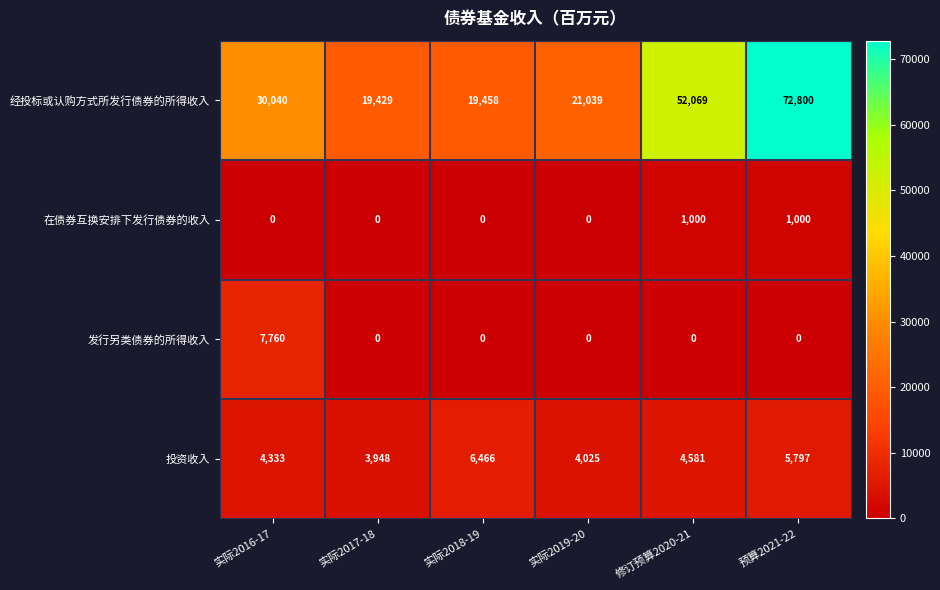

At which category does the chart reach its peak across all series?

预算2021-22